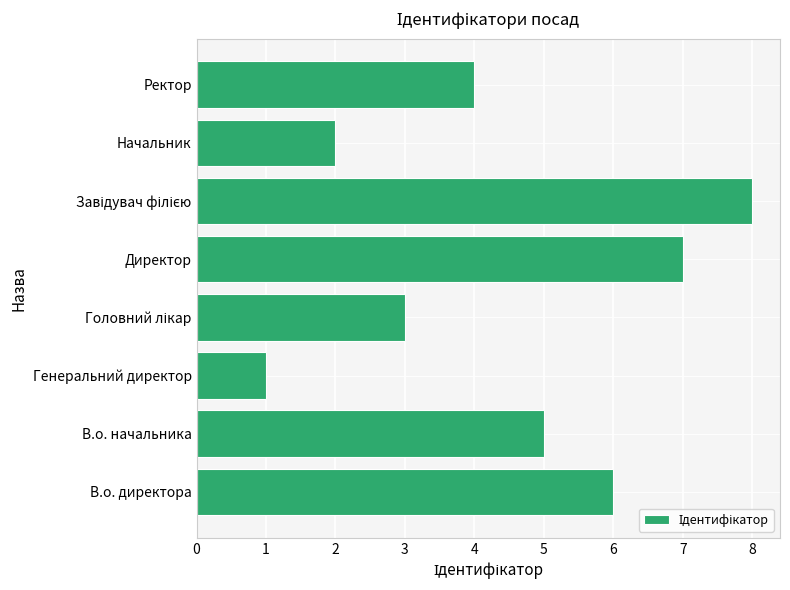

What is the ratio of the value at В.о. директора to the value at Директор?

0.9